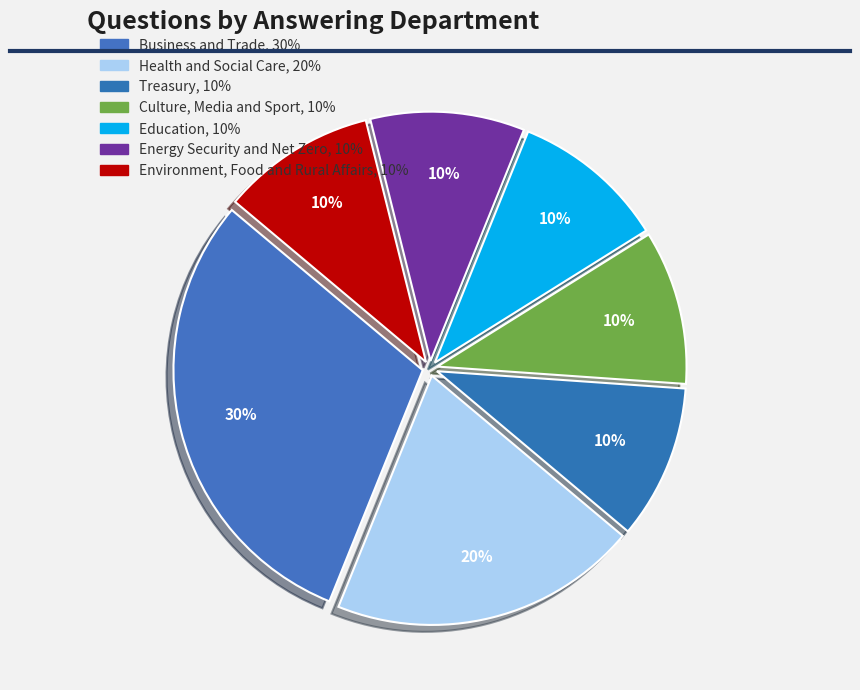

True or false: Education accounts for 23% of the total.

False